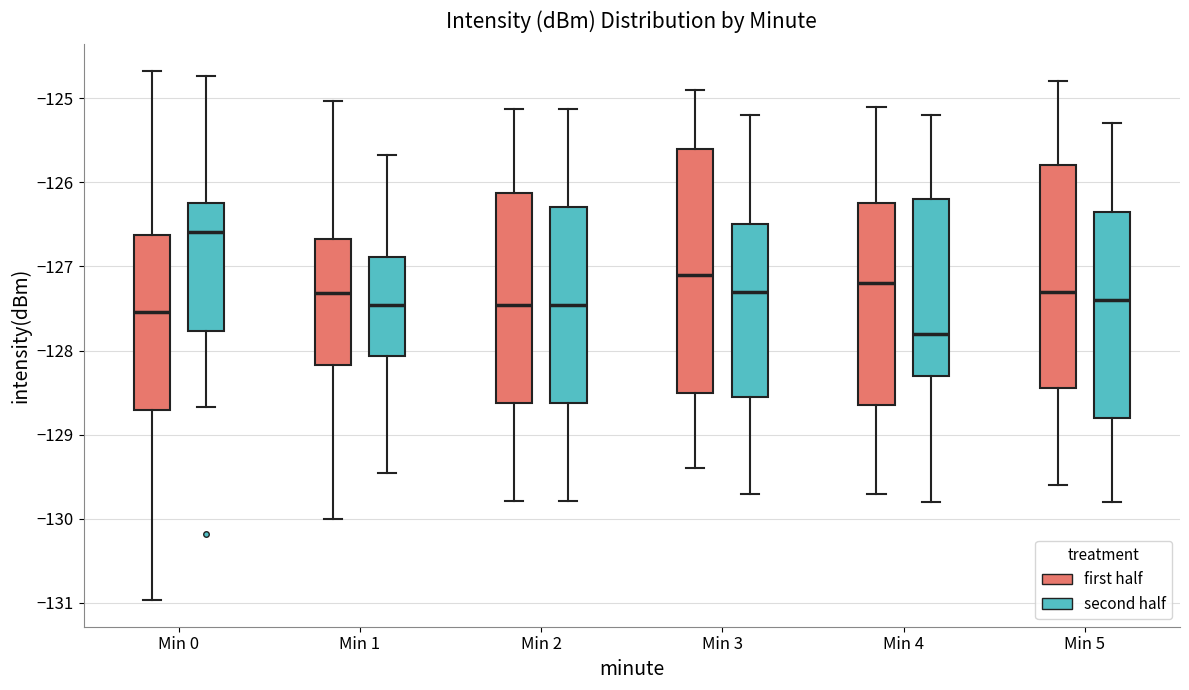

Reading left to right, read every box against the y-axis: the position of its median line, the range the box covers, and the ends of its whiskers. The values are not printed on the chart, so give them approximately, as read against the axis.

Min 0 (first half): median -127.5, box -128.7 to -126.6, whiskers -131.0 to -124.7
Min 0 (second half): median -126.6, box -127.8 to -126.2, whiskers -128.7 to -124.7
Min 1 (first half): median -127.3, box -128.2 to -126.7, whiskers -130.0 to -125.0
Min 1 (second half): median -127.5, box -128.1 to -126.9, whiskers -129.5 to -125.7
Min 2 (first half): median -127.5, box -128.6 to -126.1, whiskers -129.8 to -125.1
Min 2 (second half): median -127.5, box -128.6 to -126.3, whiskers -129.8 to -125.1
Min 3 (first half): median -127.1, box -128.5 to -125.6, whiskers -129.4 to -124.9
Min 3 (second half): median -127.3, box -128.5 to -126.5, whiskers -129.7 to -125.2
Min 4 (first half): median -127.2, box -128.6 to -126.2, whiskers -129.7 to -125.1
Min 4 (second half): median -127.8, box -128.3 to -126.2, whiskers -129.8 to -125.2
Min 5 (first half): median -127.3, box -128.4 to -125.8, whiskers -129.6 to -124.8
Min 5 (second half): median -127.4, box -128.8 to -126.3, whiskers -129.8 to -125.3